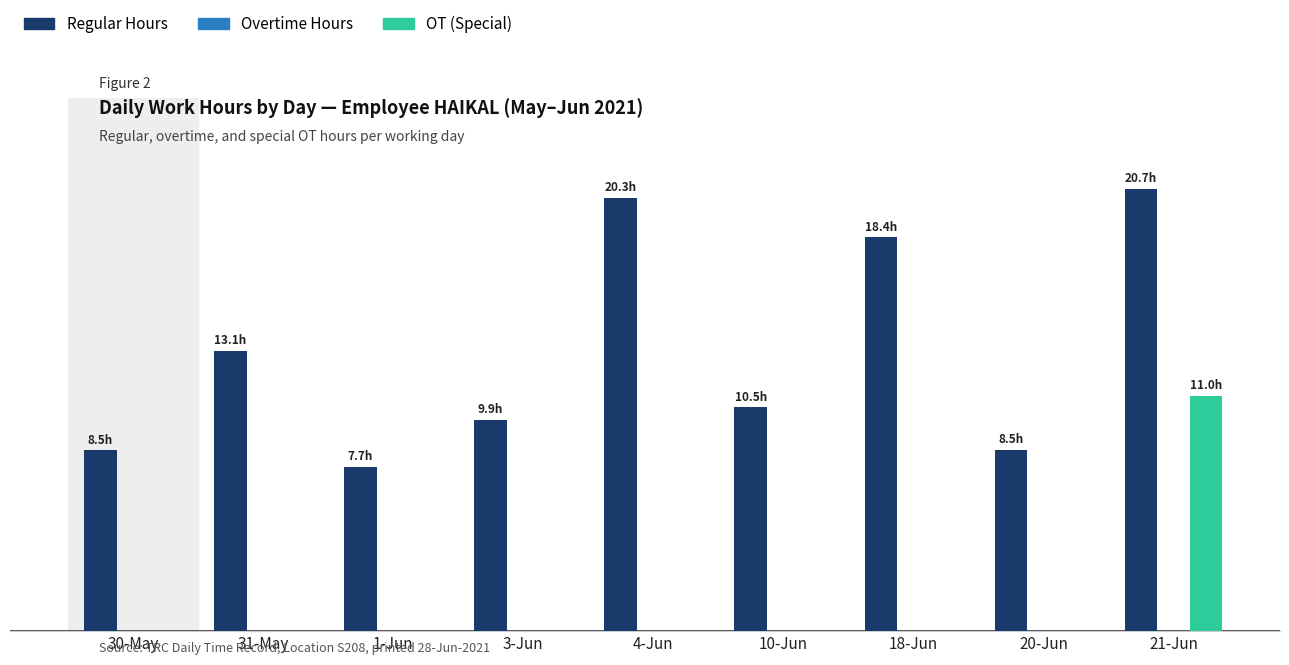

True or false: OT (Special) has a value of -3.6 at 31-May.

False